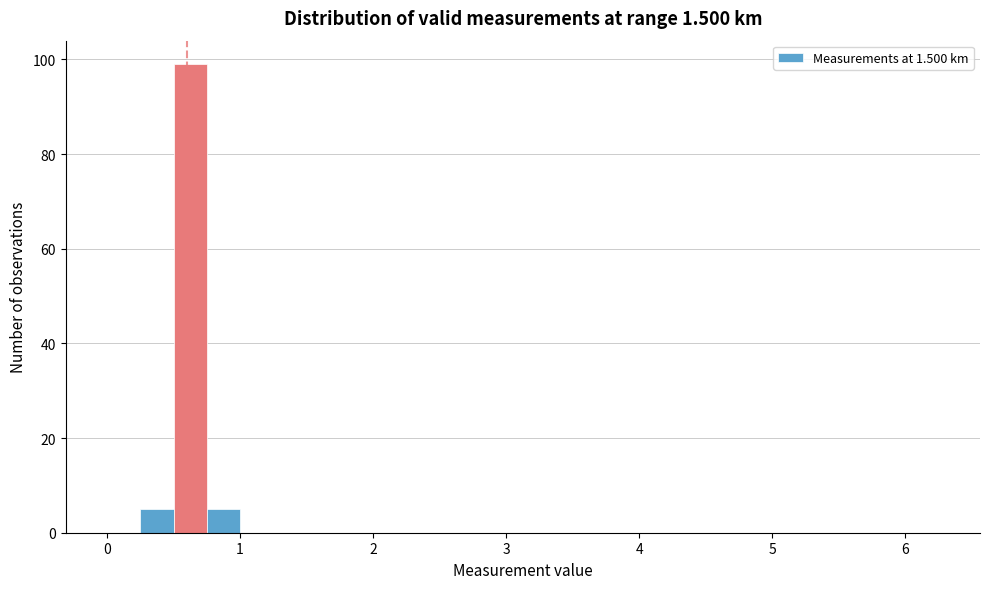

Around what value on the x-axis is the tallest bar? Give the approximate position of its centre, as read against the axis.

0.6